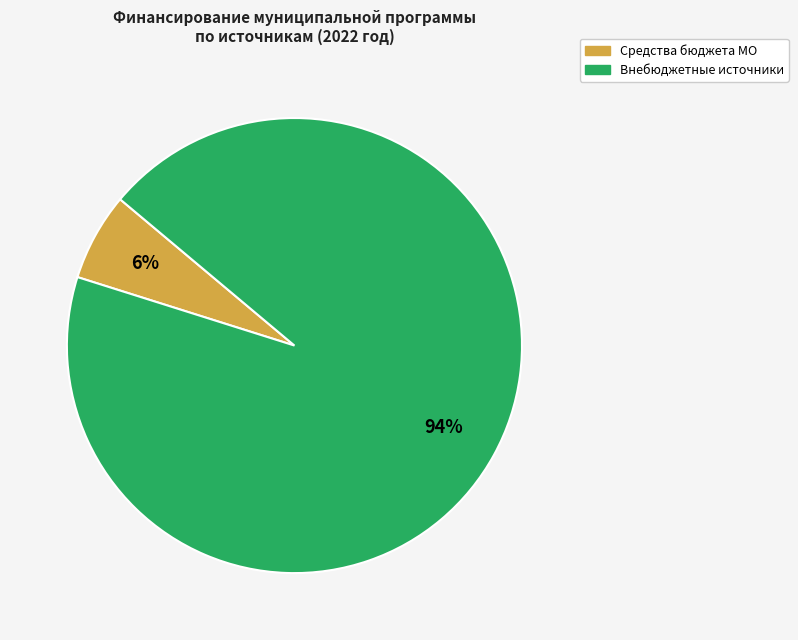

Is there any slice that represents more than half of the pie?

Yes